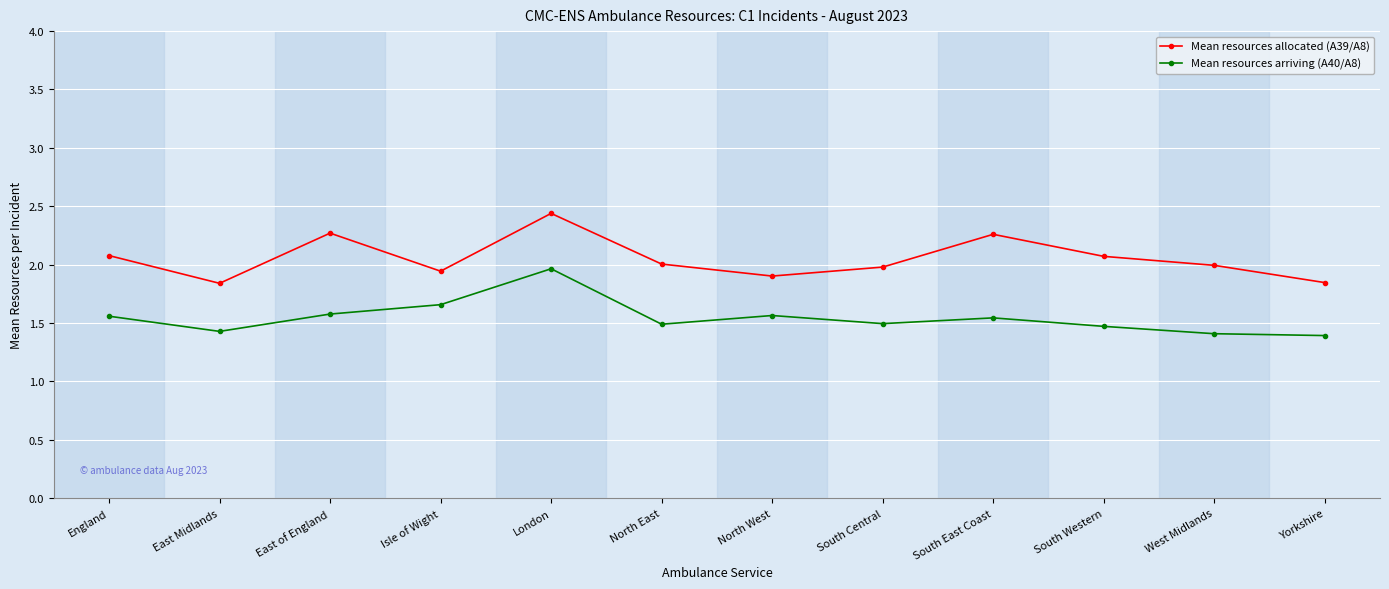

How many distinct data groups are displayed?

2